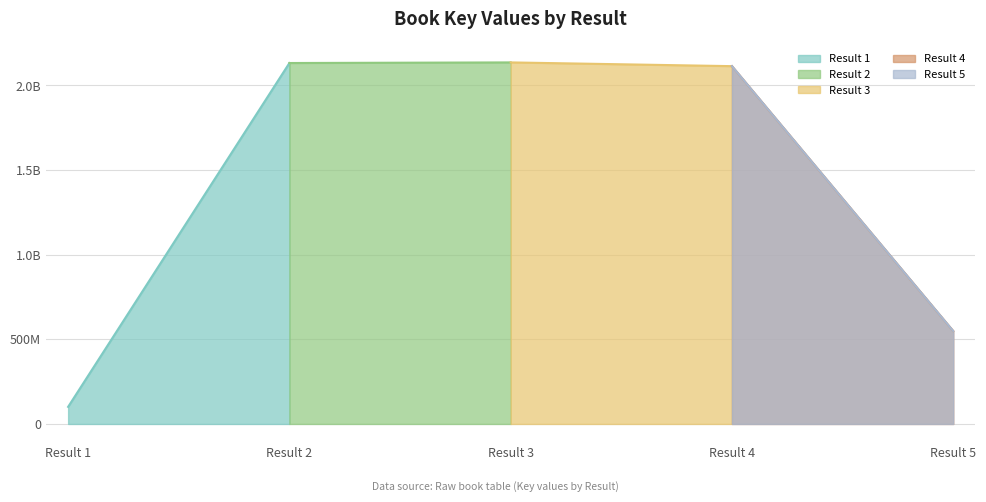

Rank the categories by value from highest to lowest.

3, 2, 4, 5, 1